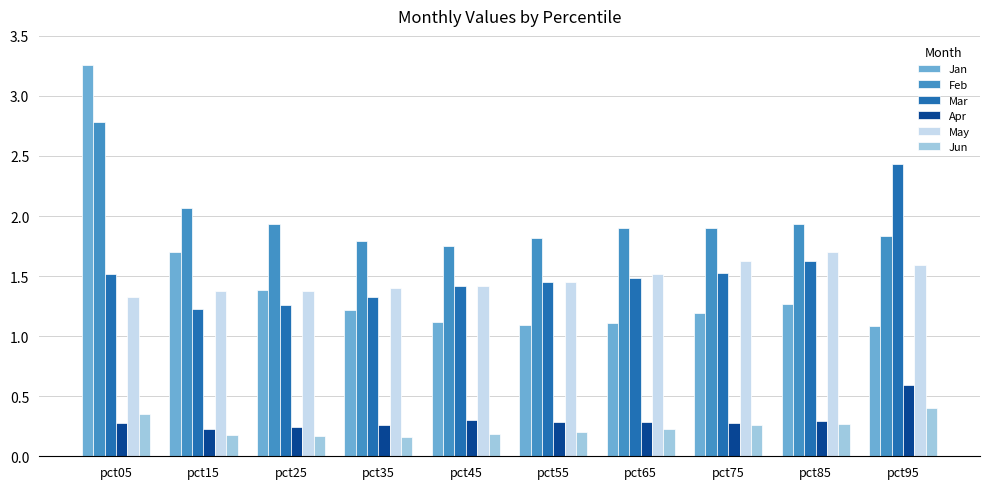

True or false: Mar has a value of 2.2 at pct55.

False